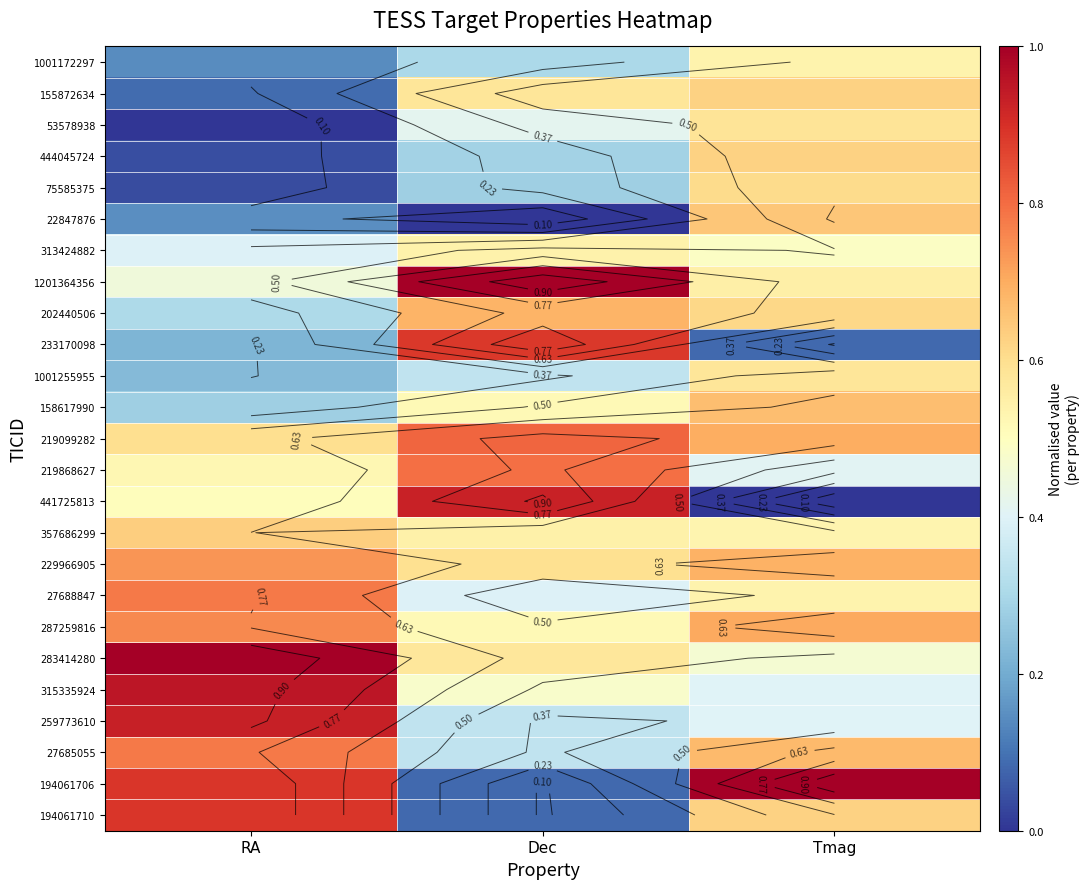

List the labels in order of 357686299 value, smallest first.

Tmag, Dec, RA